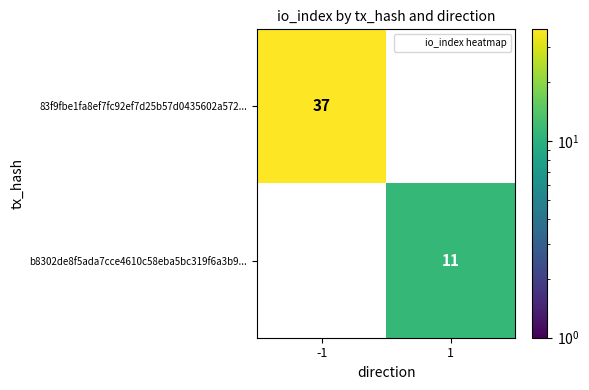

What is the spread (max minus min) of values at 1?

11